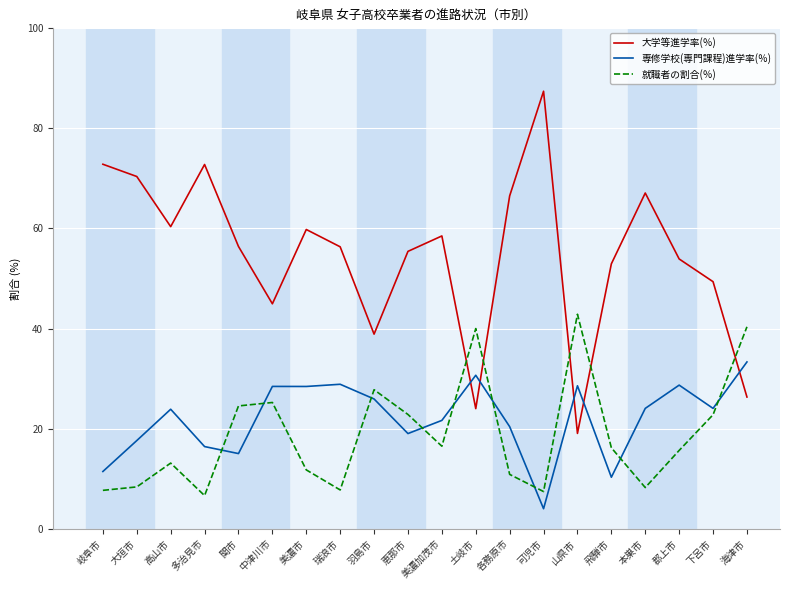

What is the total value across all series at 岐阜市?

92.0